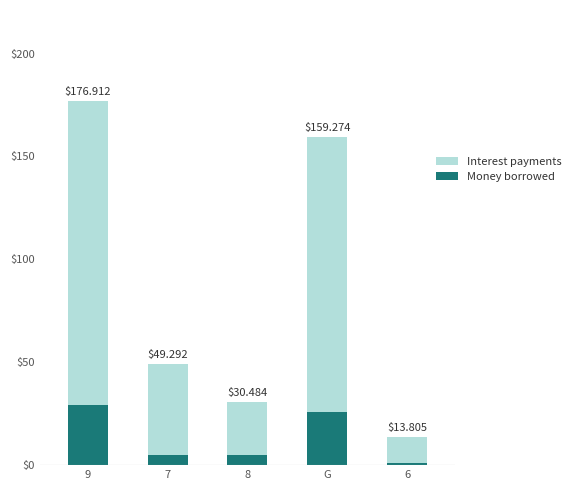

How many bars are there in total?

5